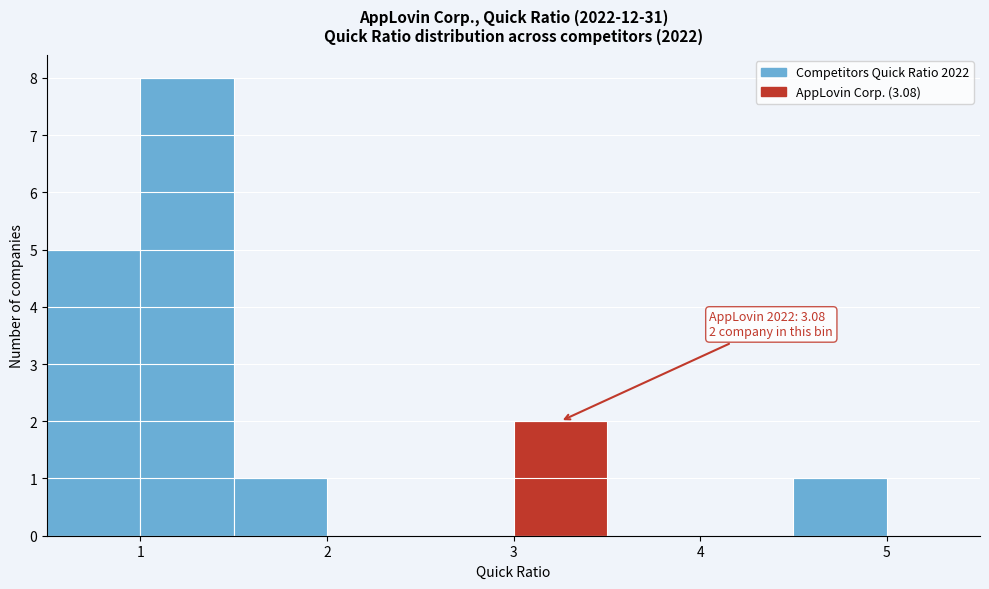

Over which range of the x-axis is the bar tallest?

1.0 to 1.5